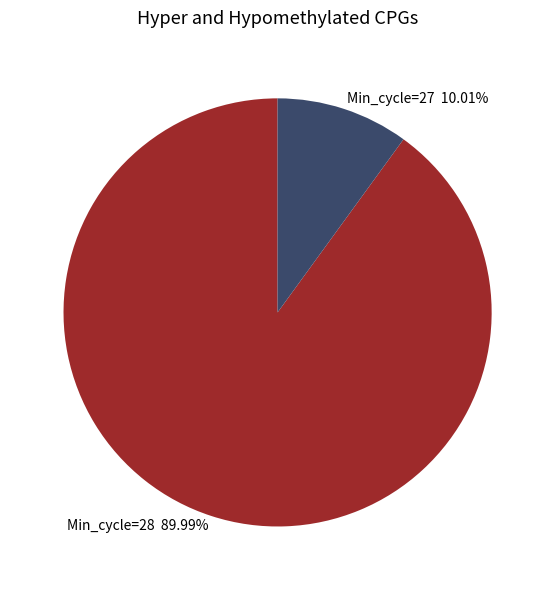

Is the sum of Min_cycle=28 89.99% and Min_cycle=27 10.01% greater than half?

Yes